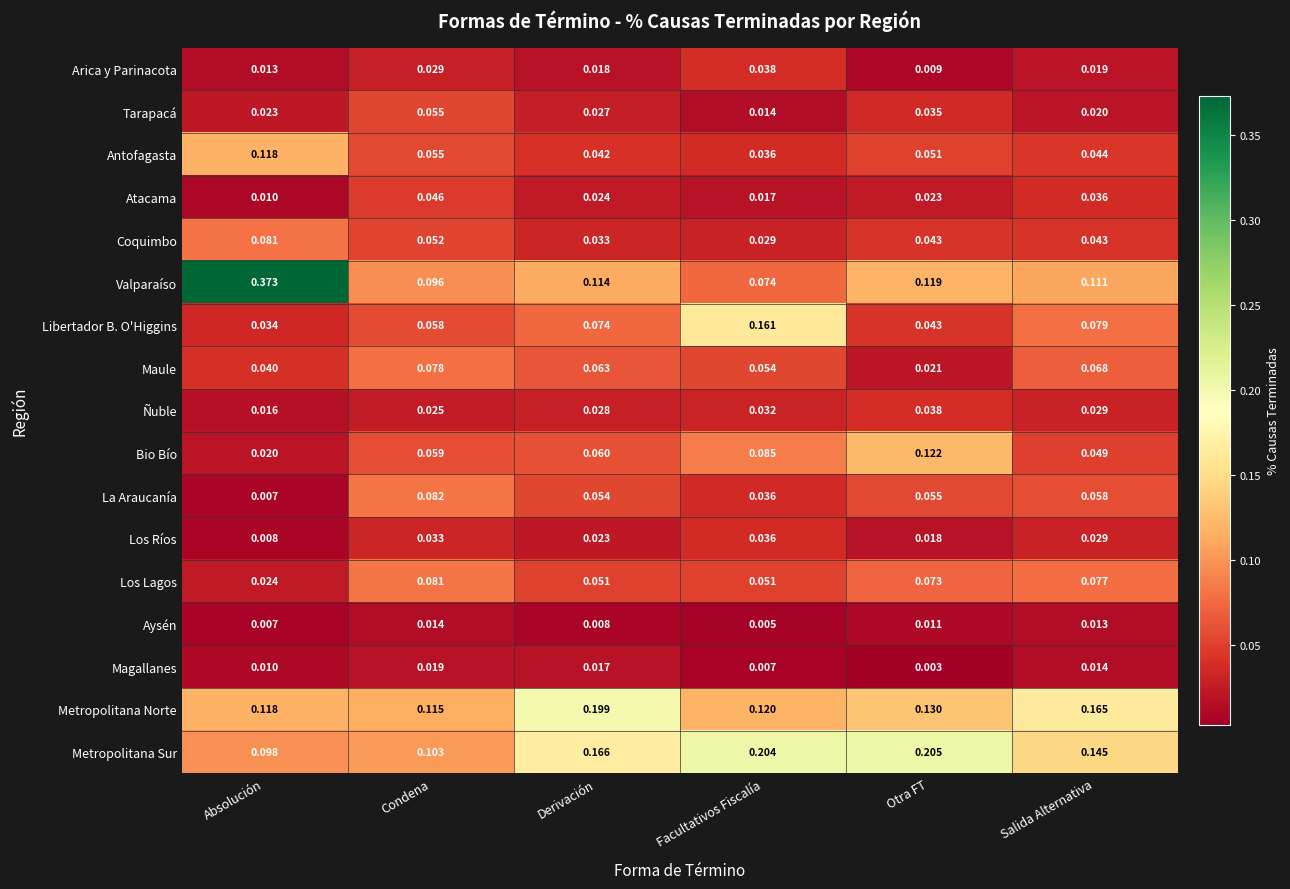

Which series has the largest total across all categories?

Metropolitana Sur